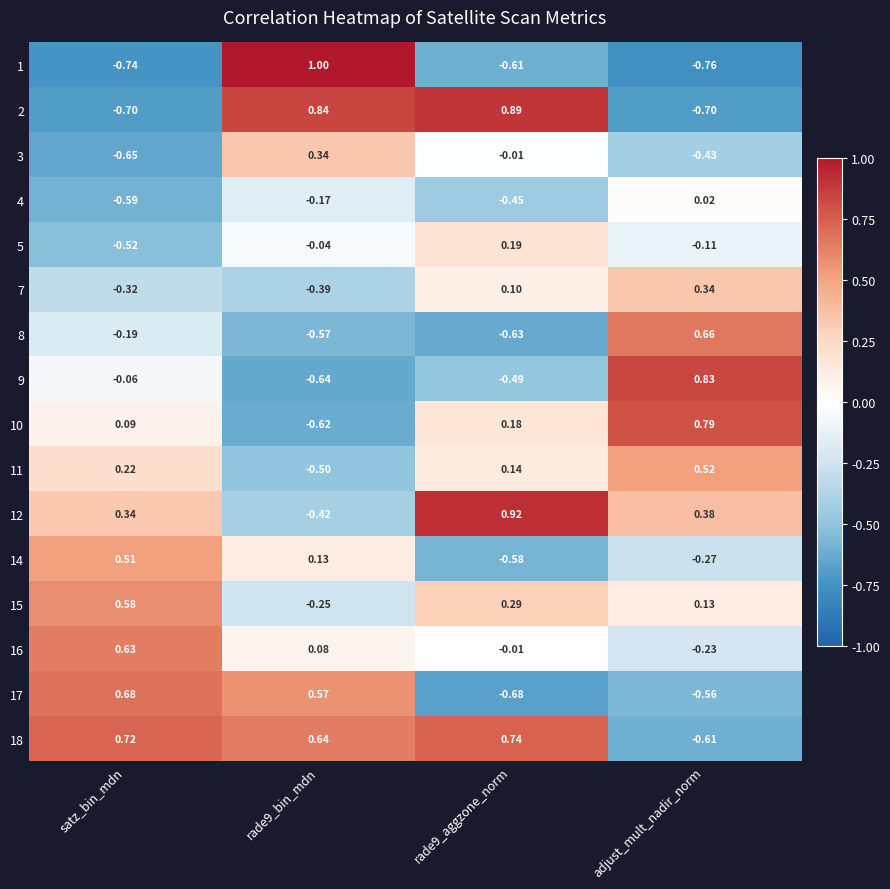

Which label corresponds to the largest value in the chart?

rade9_bin_mdn